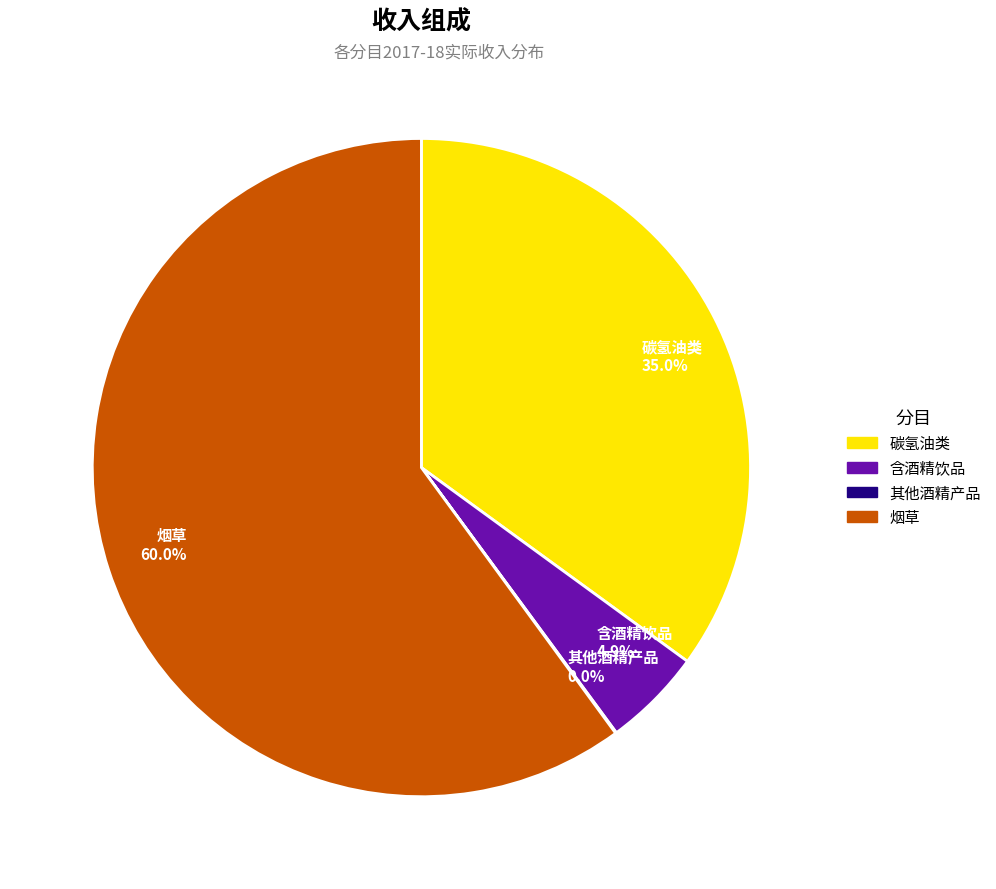

Which has a higher value, 烟草 or 含酒精饮品?

烟草